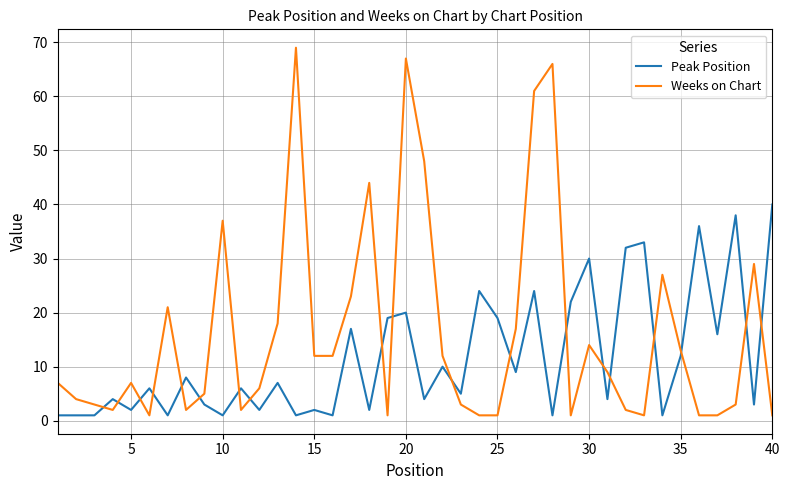

Does the chart have visible grid lines?

Yes